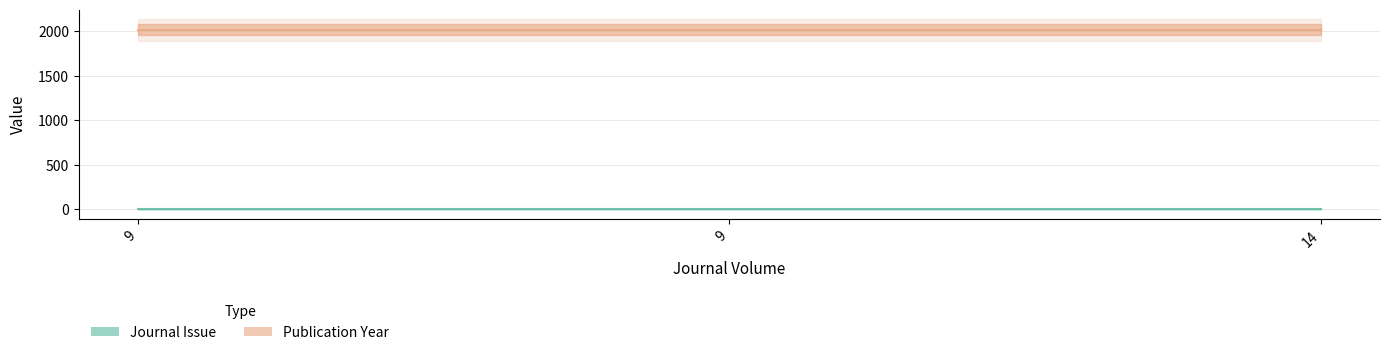

What is the total value across all series at 9?

2015